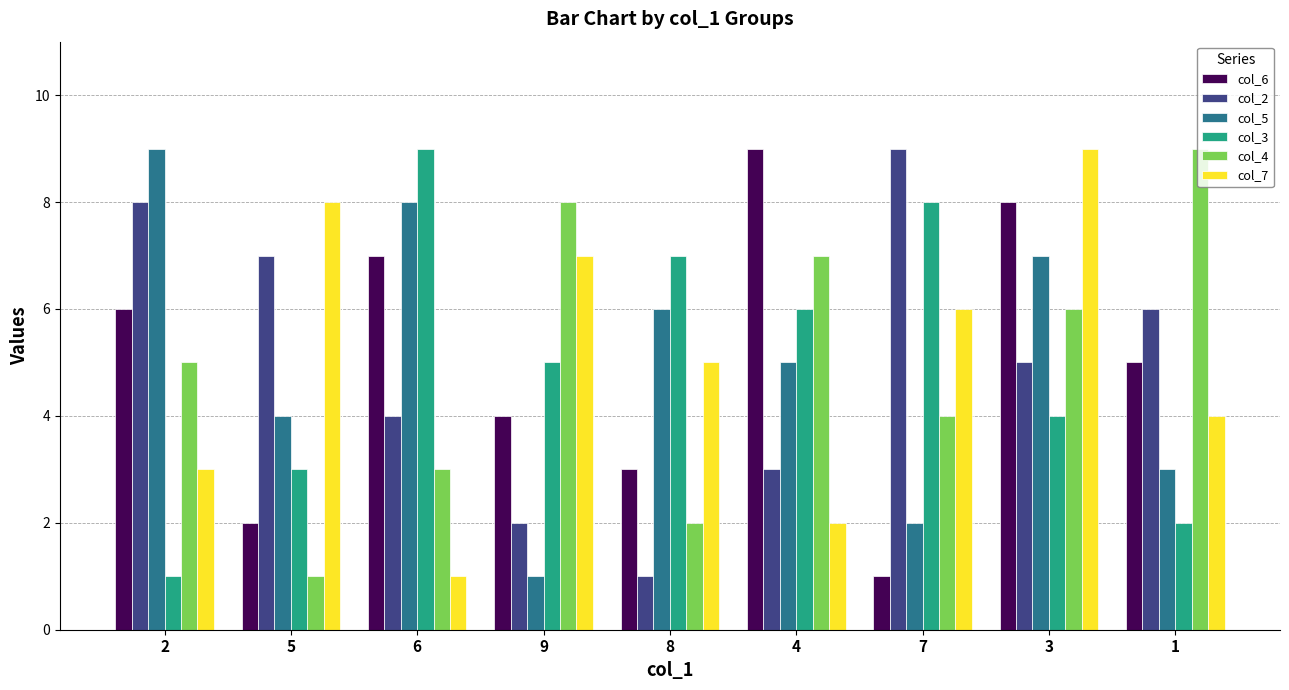

At 6, list the series in order from largest to smallest.

col_3, col_5, col_6, col_2, col_4, col_7